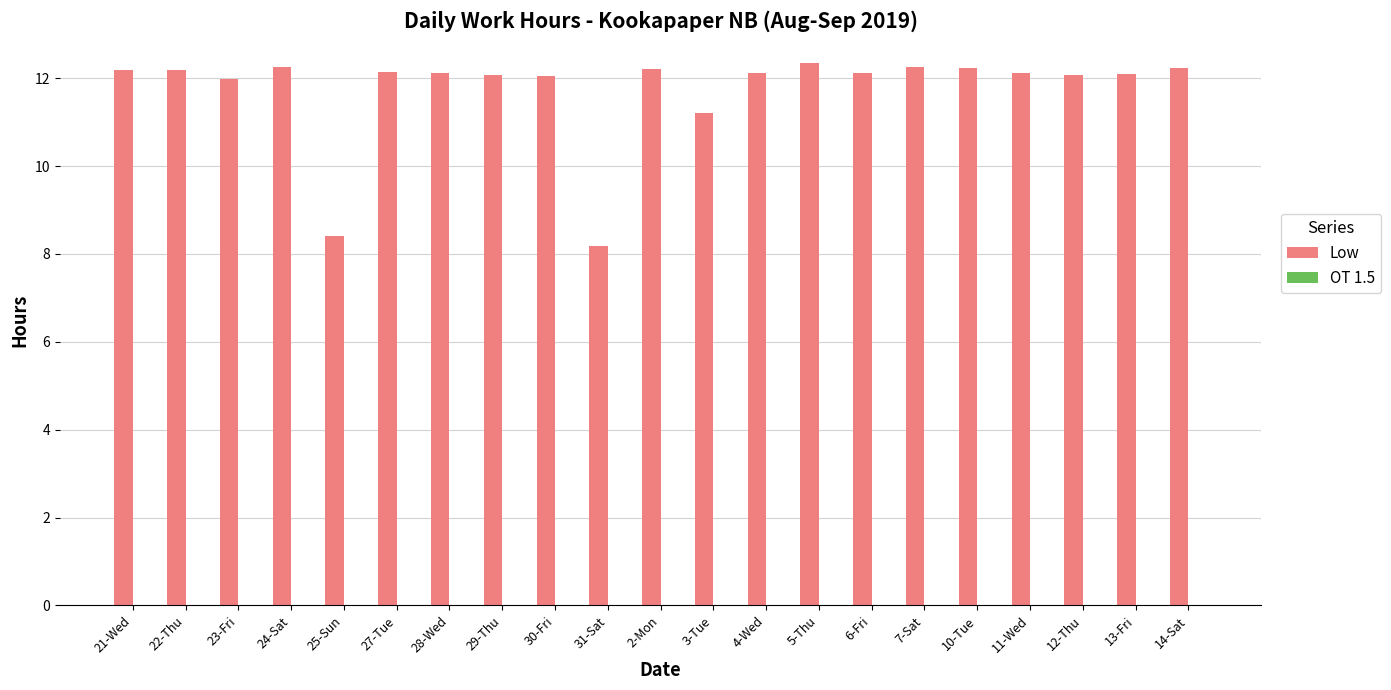

What is the label of the 5th bar from the left?

25-Sun